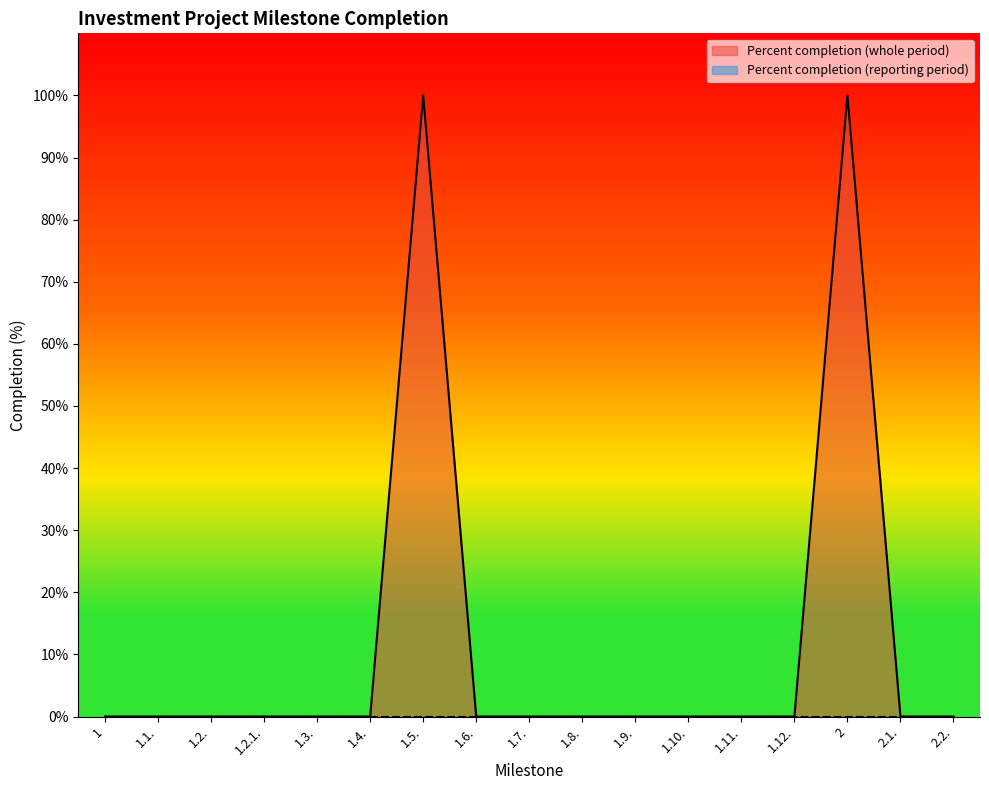

The value at 1 is 0. True or false?

True